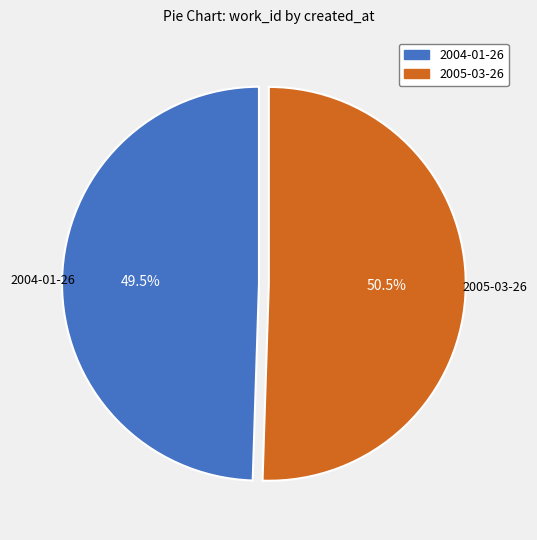

To the nearest percent, what is the difference between the largest and smallest slice percentages?

1%